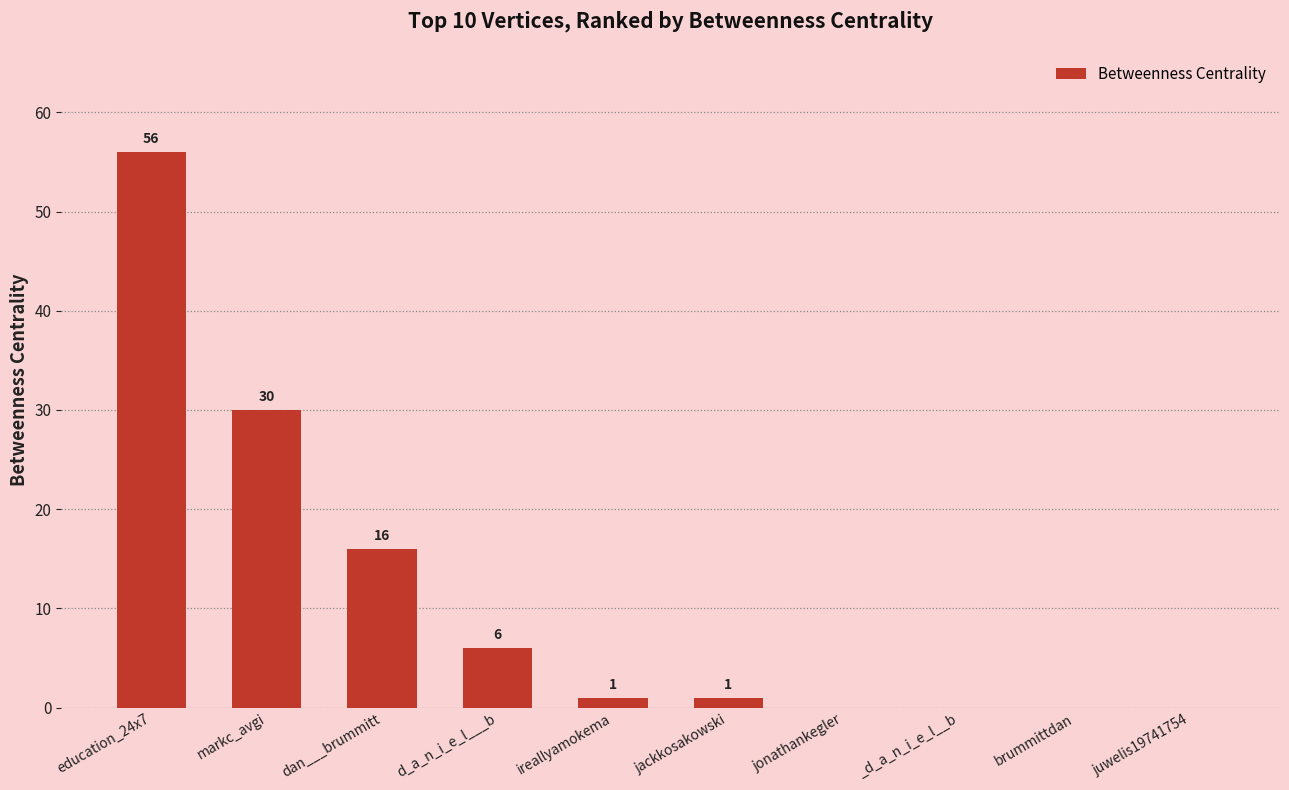

Reading right to left, extract all data points from this chart.

juwelis19741754=0	brummittdan=0	_d_a_n_i_e_l__b=0	jonathankegler=0	jackkosakowski=1	ireallyamokema=1	d_a_n_i_e_l___b=6	dan___brummitt=16	markc_avgi=30	education_24x7=56